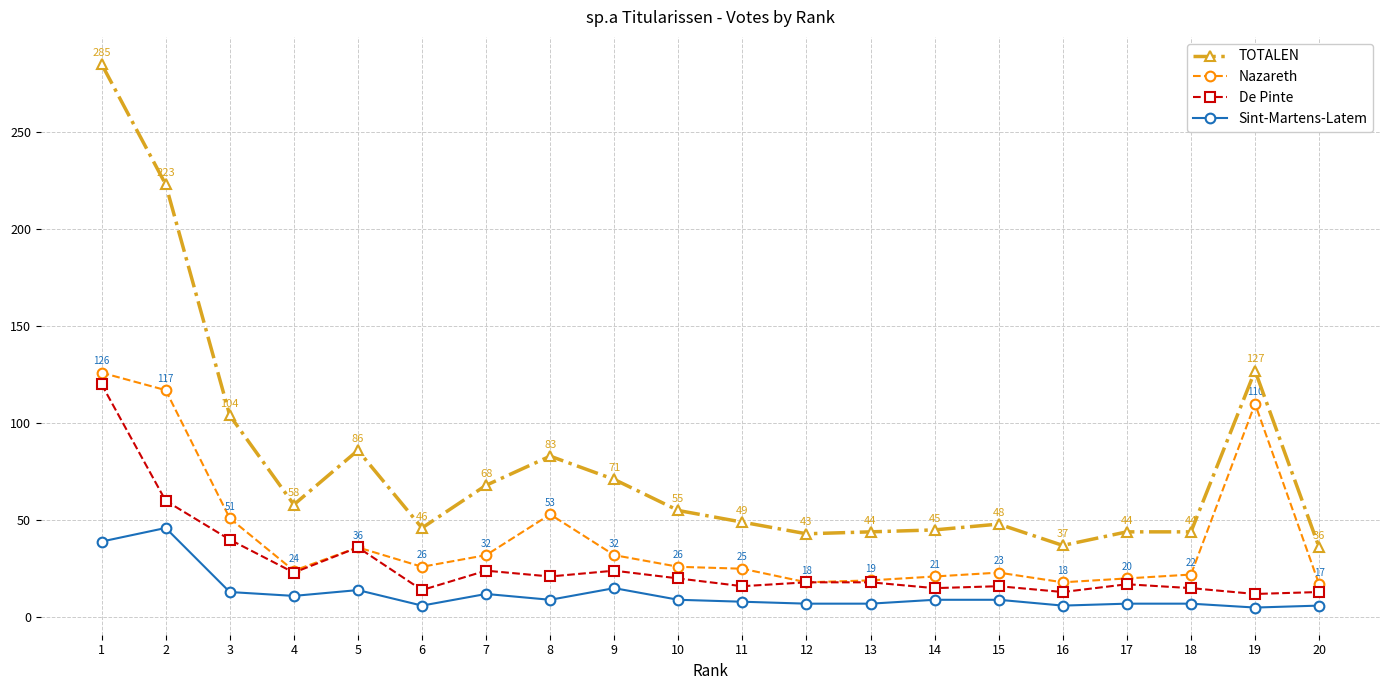

What is the difference between the highest and lowest values at 11?

41